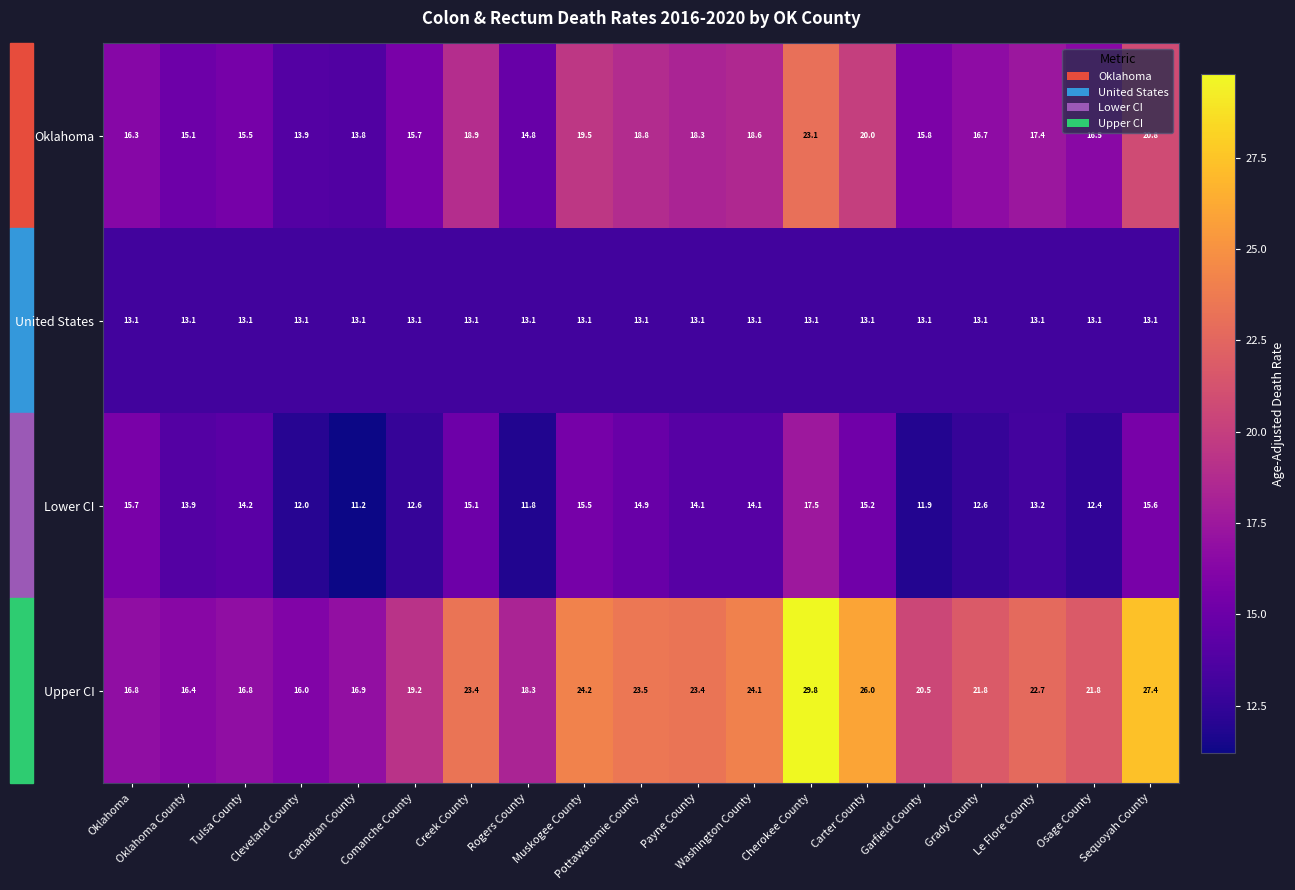

What is the minimum value shown in the chart?

11.2